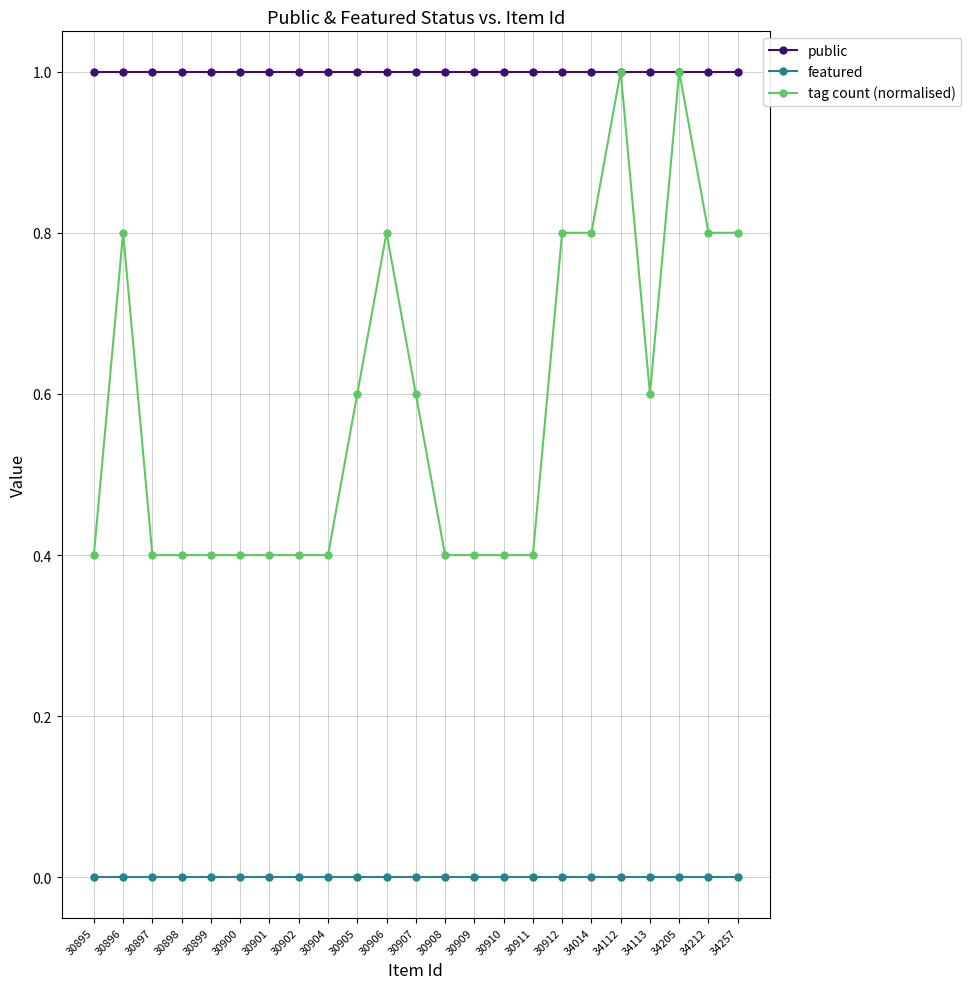

True or false: featured and public intersect in this chart.

False